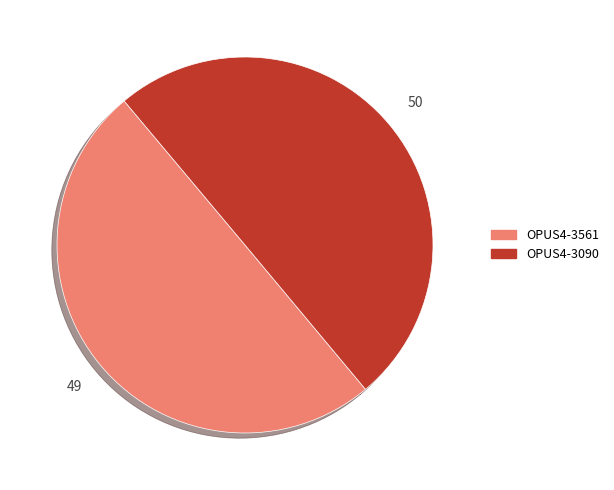

Combined, do OPUS4-3090 and OPUS4-3561 account for over 50%?

Yes